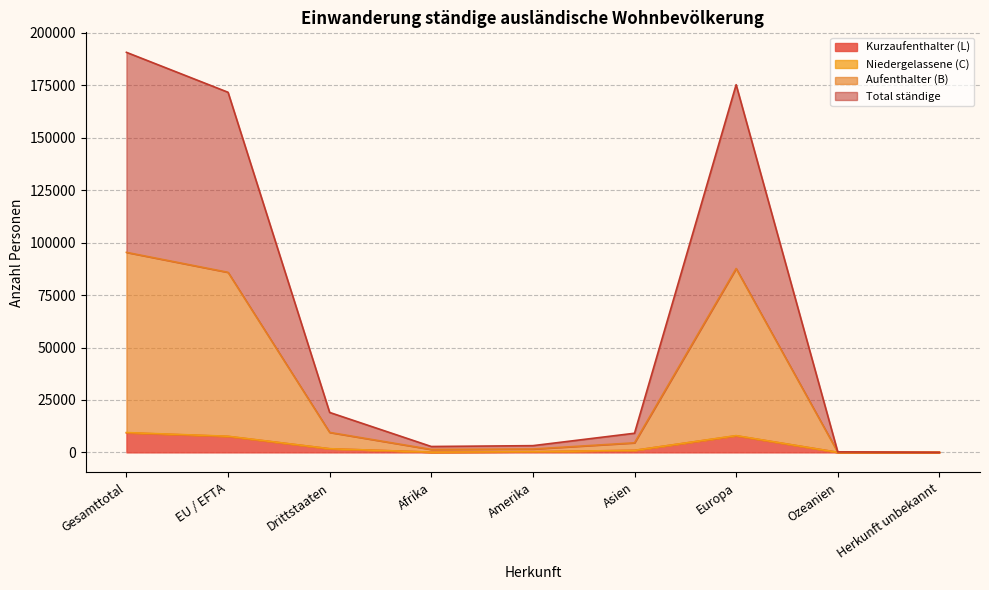

The Niedergelassene (C) series shows 6487 at Herkunft unbekannt. True or false?

False